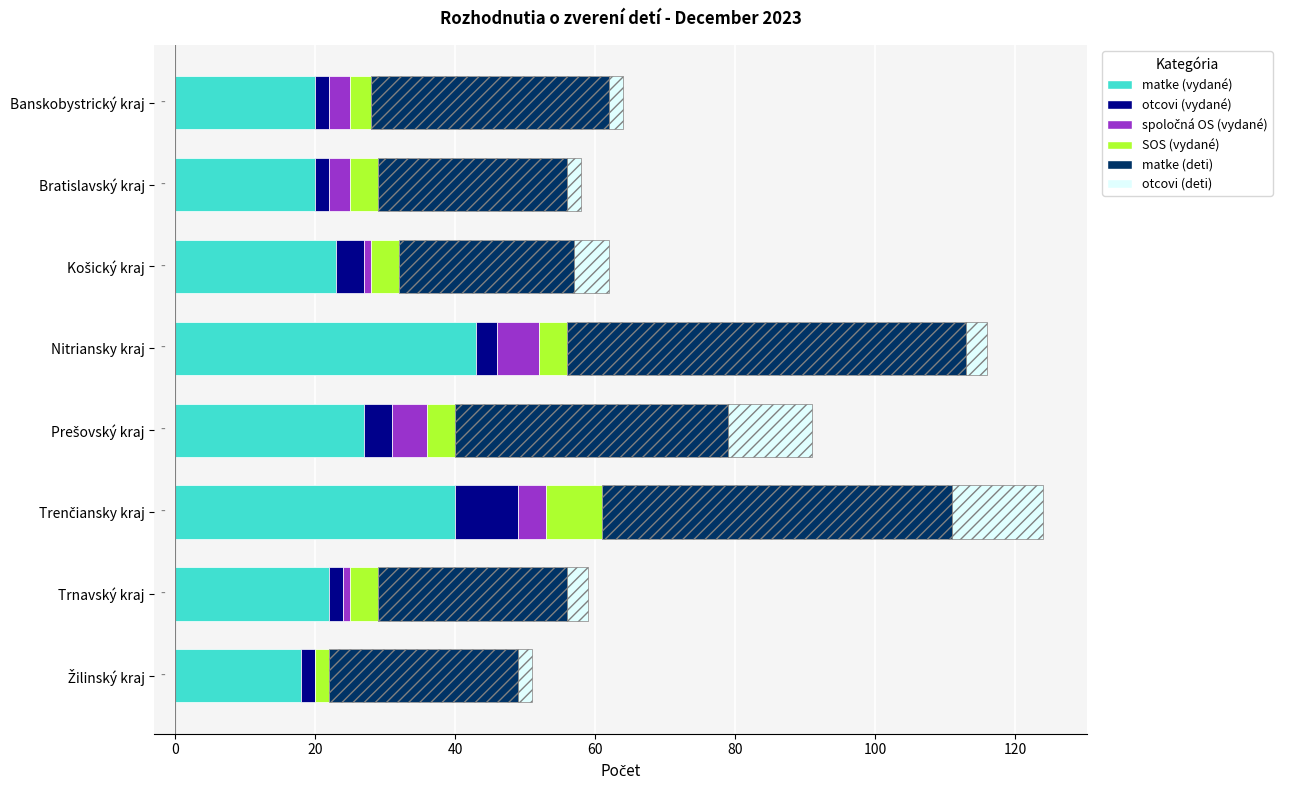

How many values in the spoločná OS (vydané) series are below 3?

3